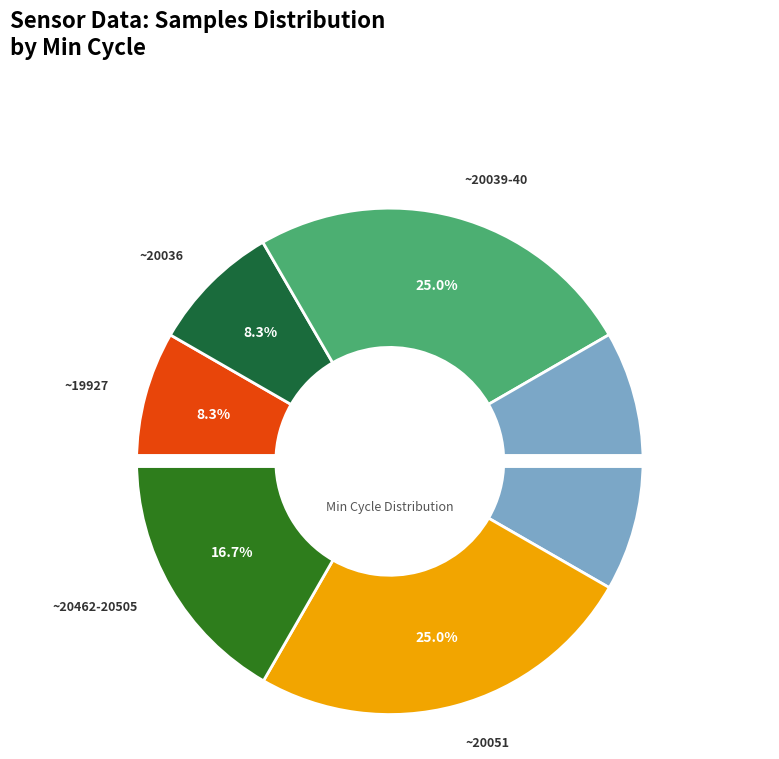

What is the ratio of the value at ~20047-48 to the value at ~20039-40?

0.7